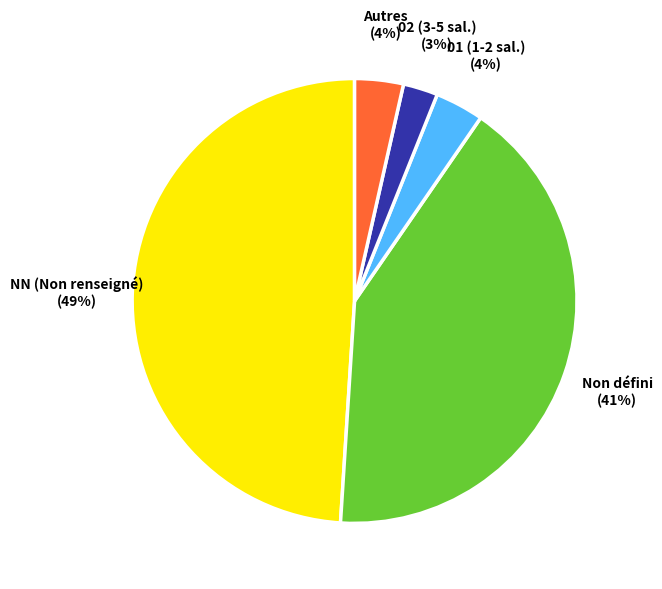

Which slice is the smallest?

02 (3-5 sal.)